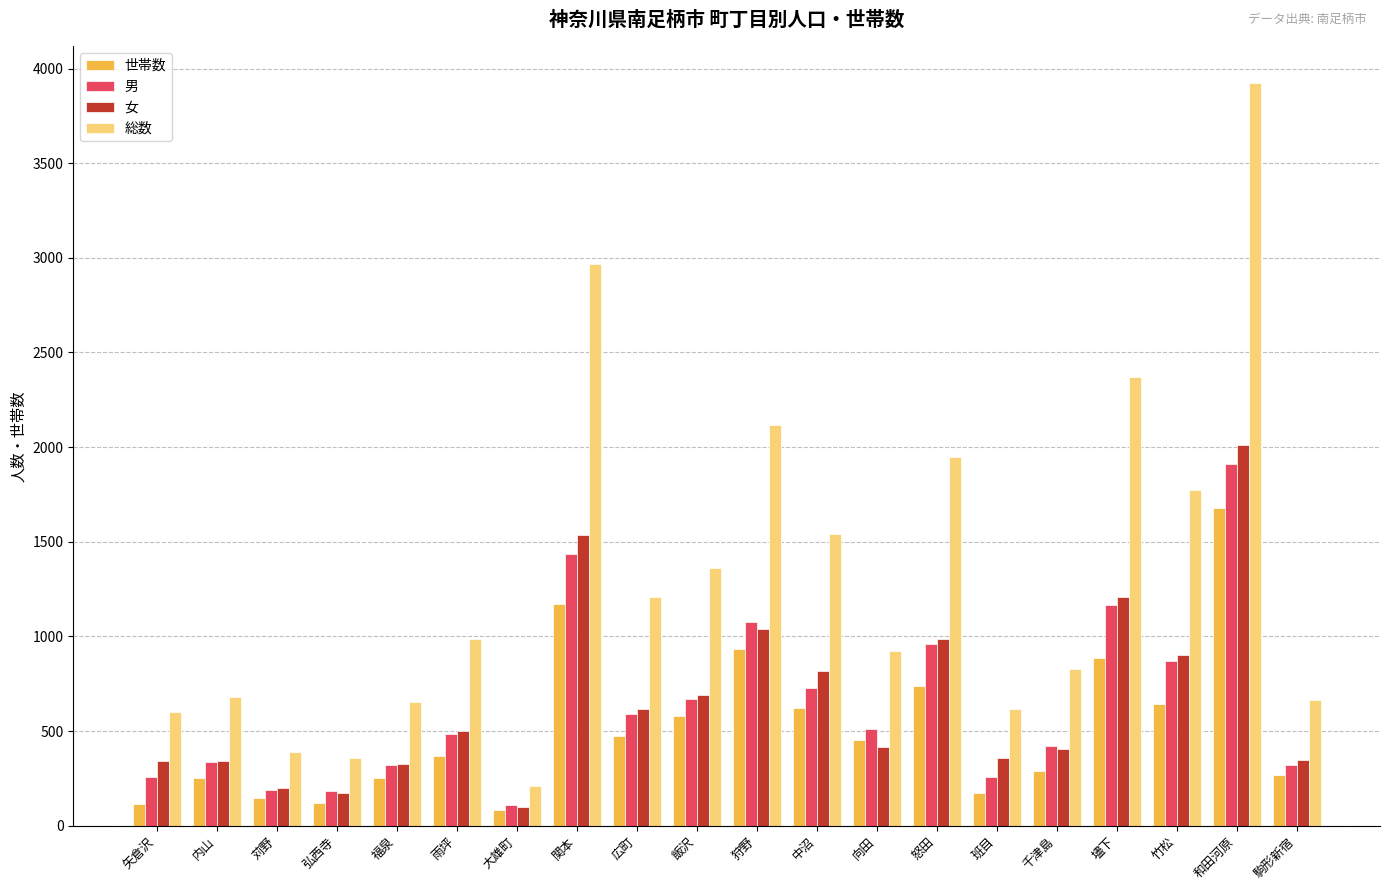

Which label corresponds to the largest value in the chart?

和田河原